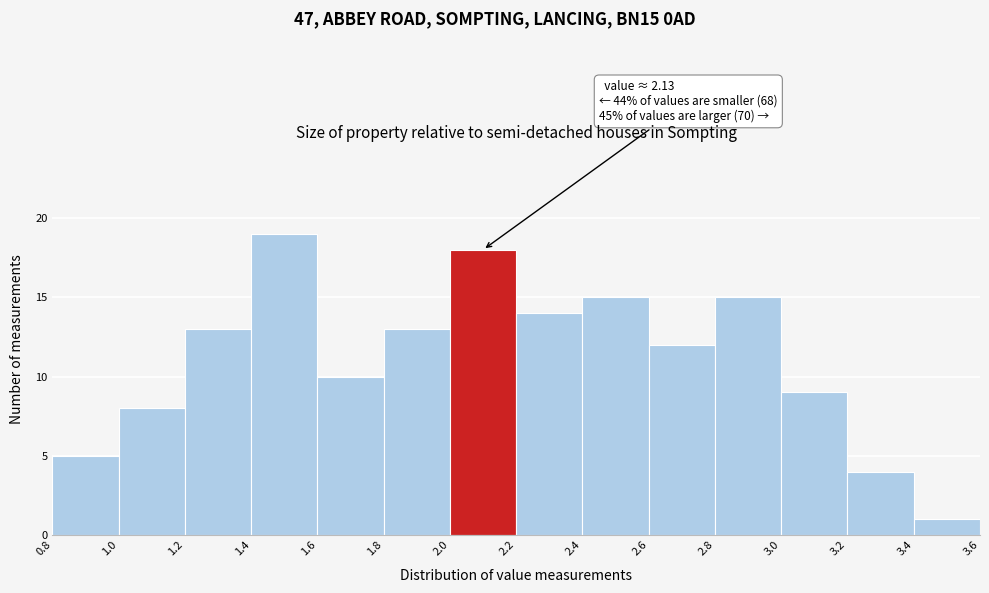

Over which range of the x-axis is the bar tallest?

1.4 to 1.6